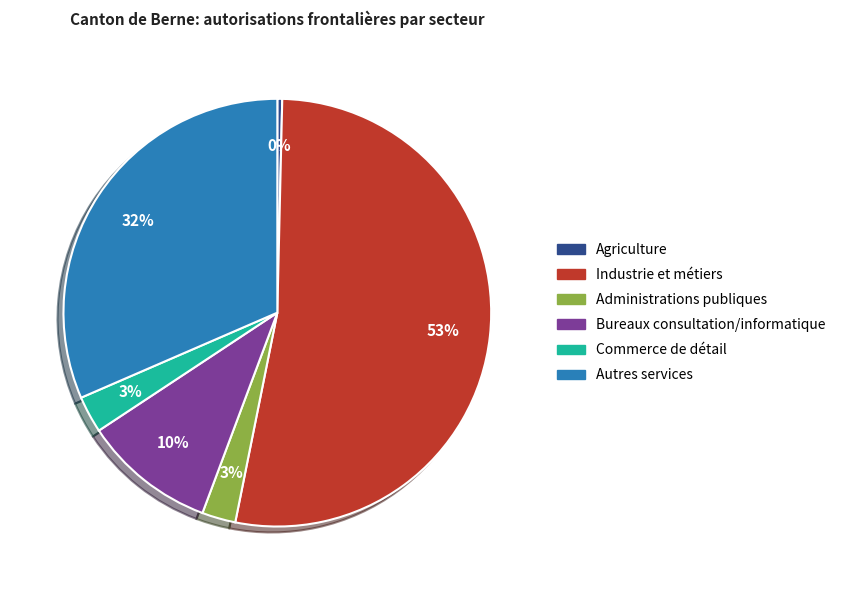

Is there a majority slice in this chart?

Yes